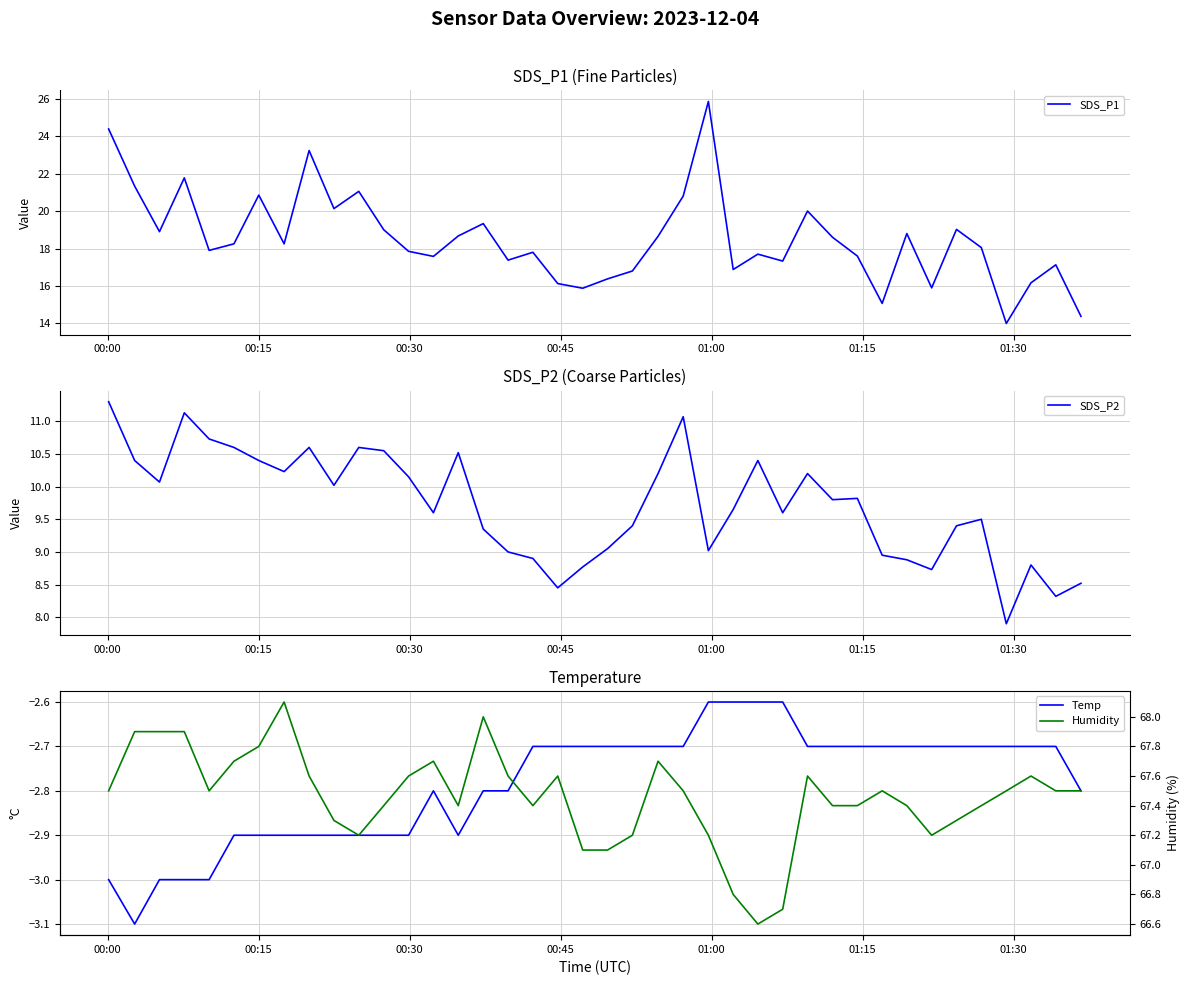

Is this an area chart (filled region under the line)?

No